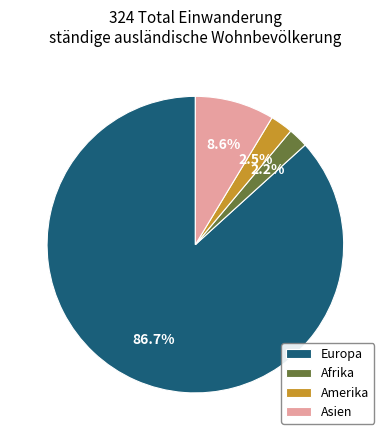

Which has a higher value, Amerika or Asien?

Asien